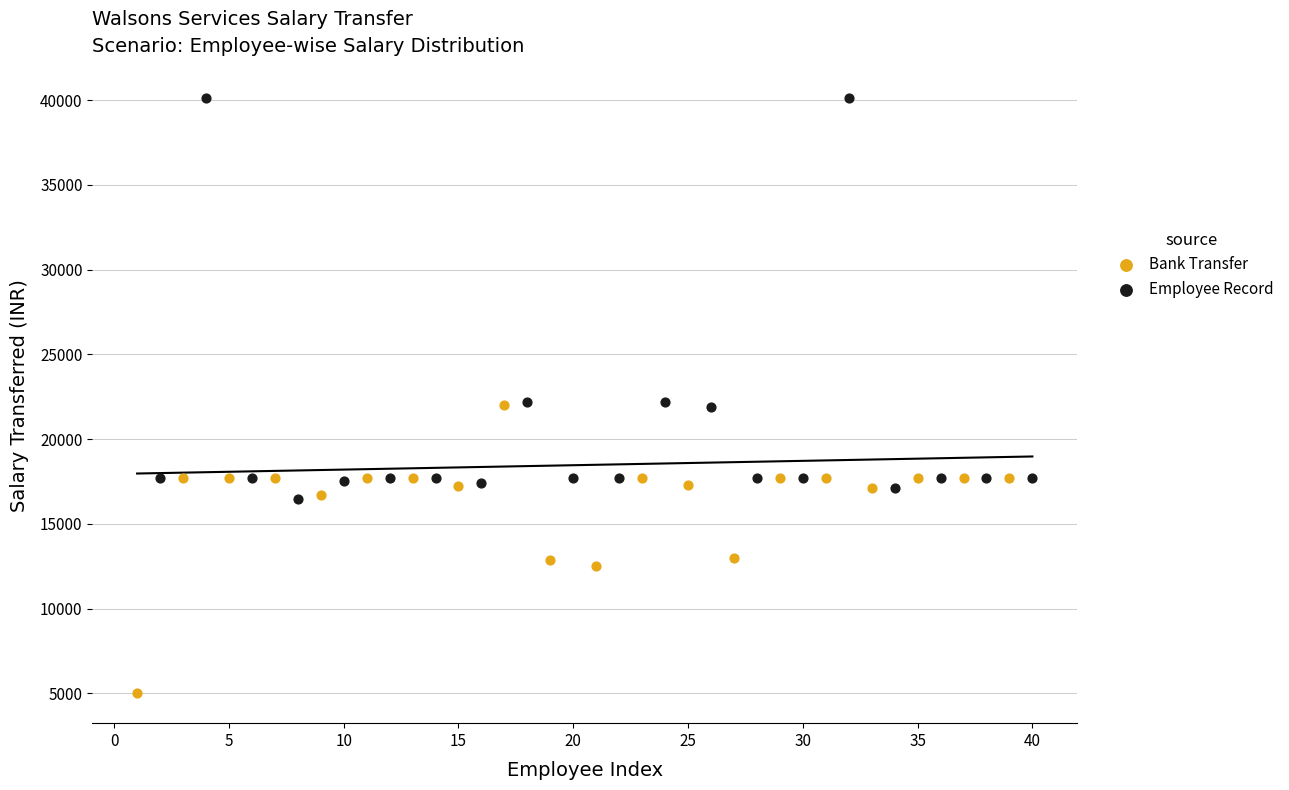

Which series contains the highest Y value?

Employee Record